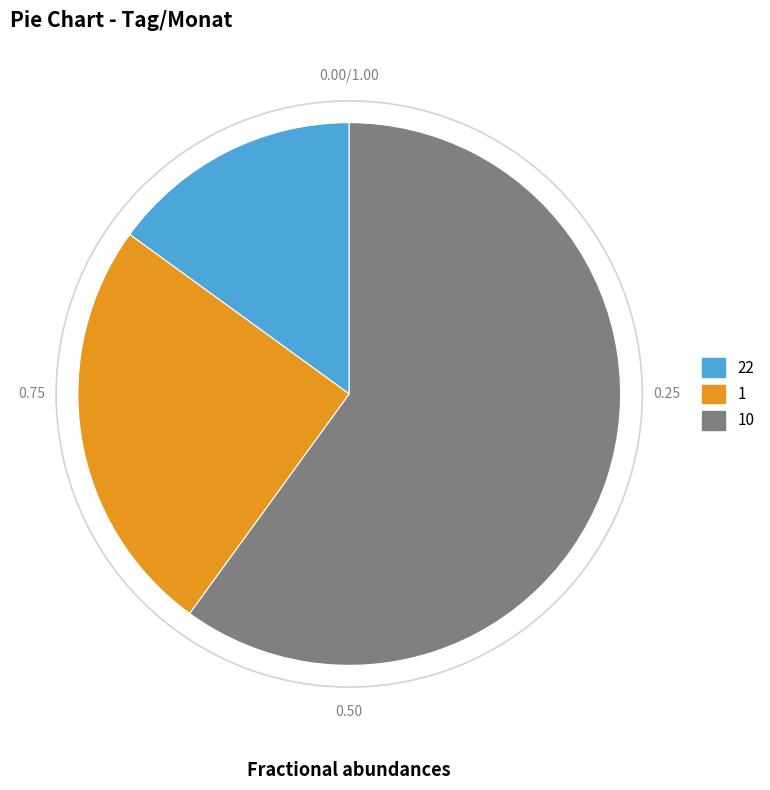

Count the number of slices in the pie.

3